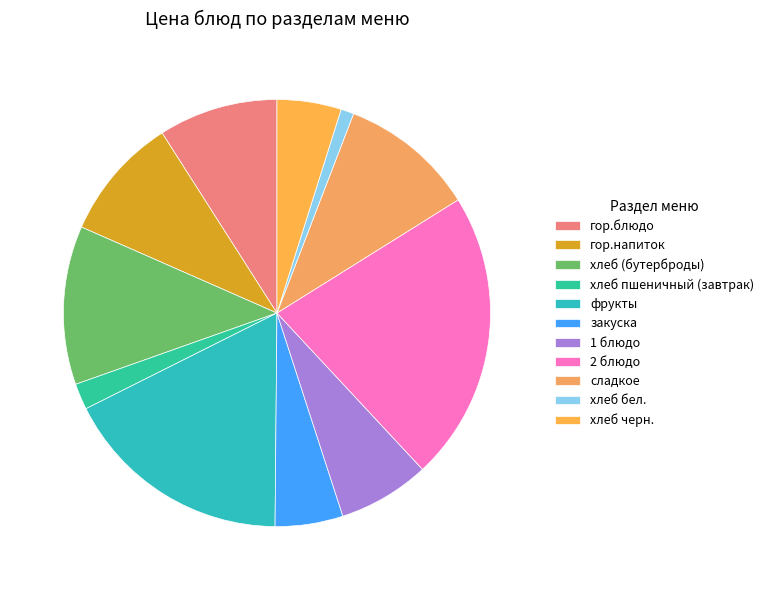

How many segments does this pie chart have?

11